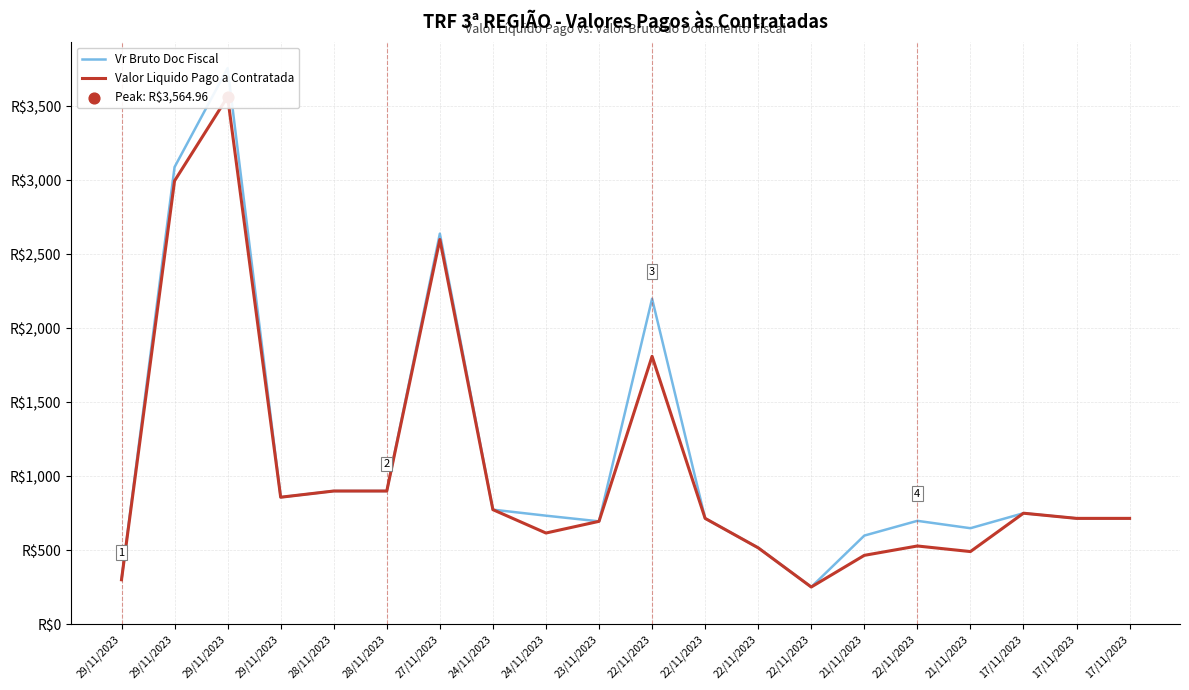

At how many categories does at least one series exceed 2957?

2